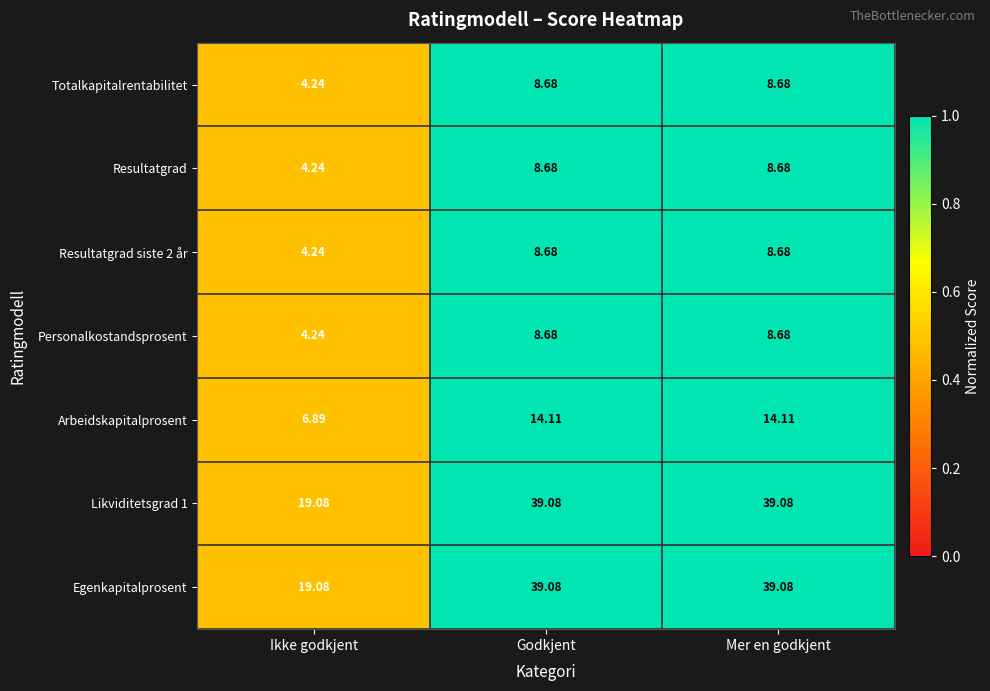

Is the value of Likviditetsgrad 1 at Mer en godkjent greater than the value of Resultatgrad siste 2 år at Ikke godkjent?

Yes